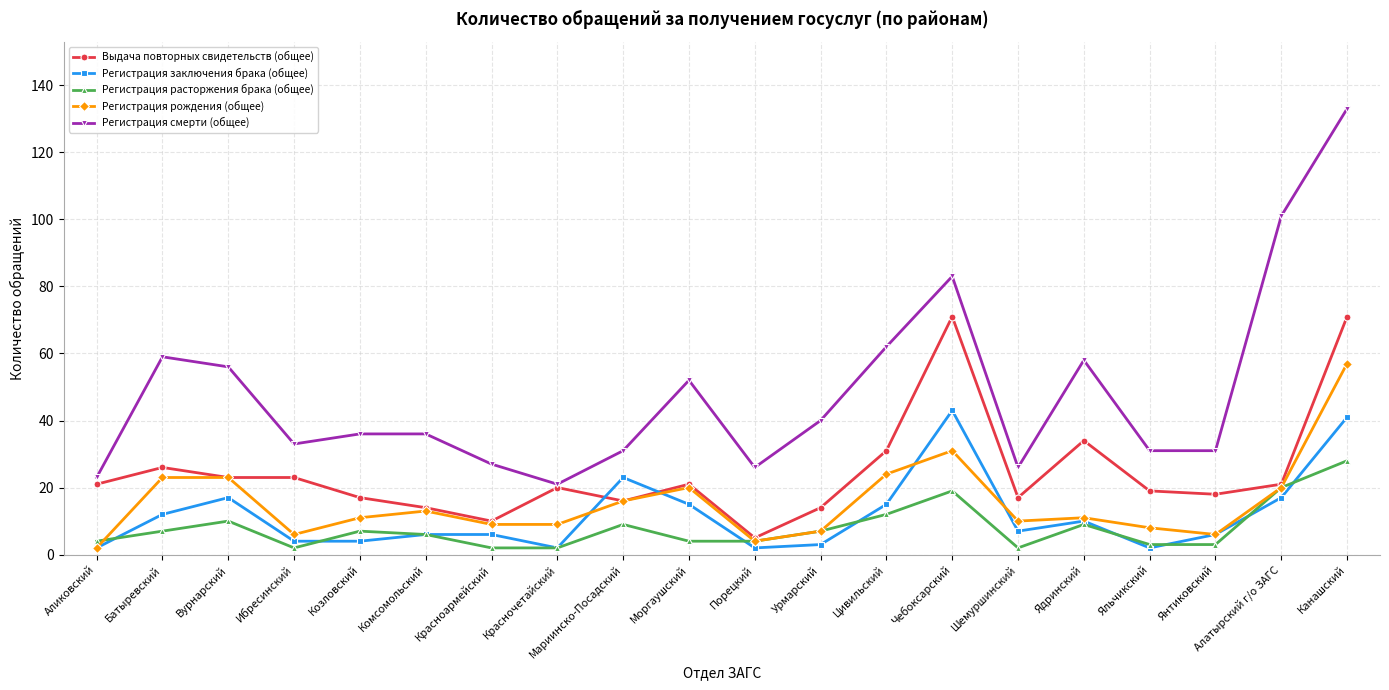

Does the chart display data point markers on the line(s)?

Yes